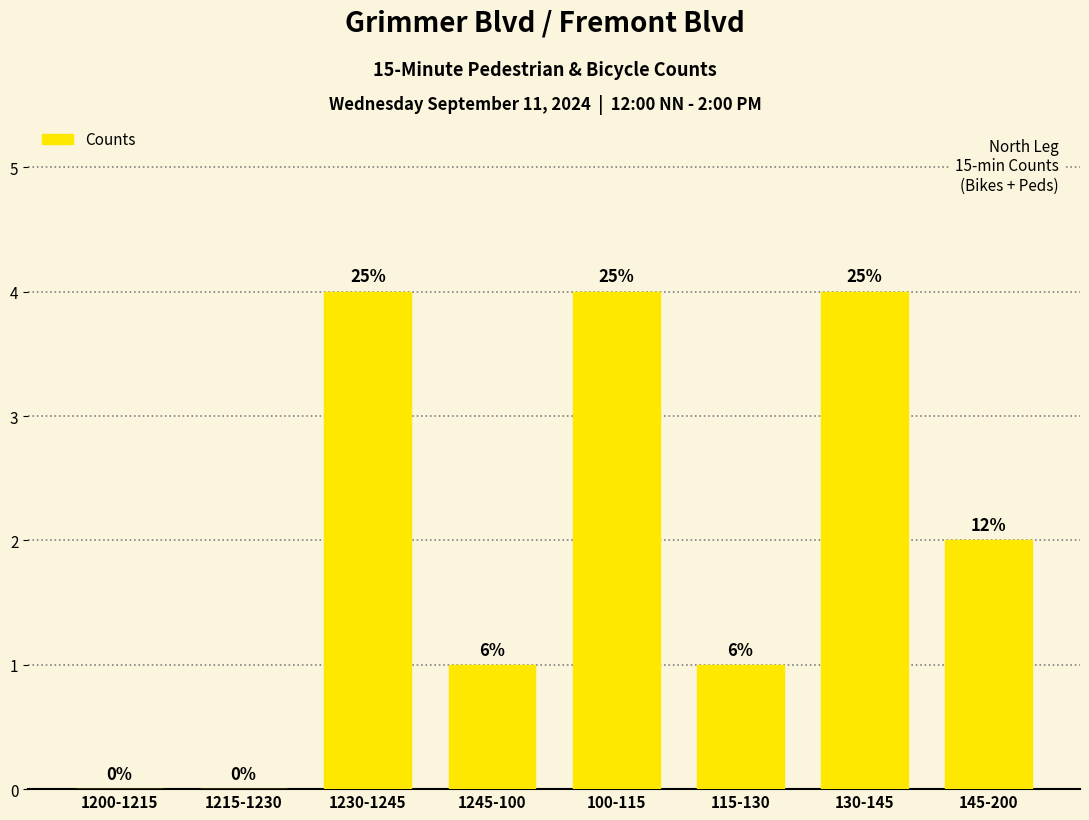

List the labels in order of value, largest first.

1230-1245, 100-115, 130-145, 145-200, 1245-100, 115-130, 1200-1215, 1215-1230